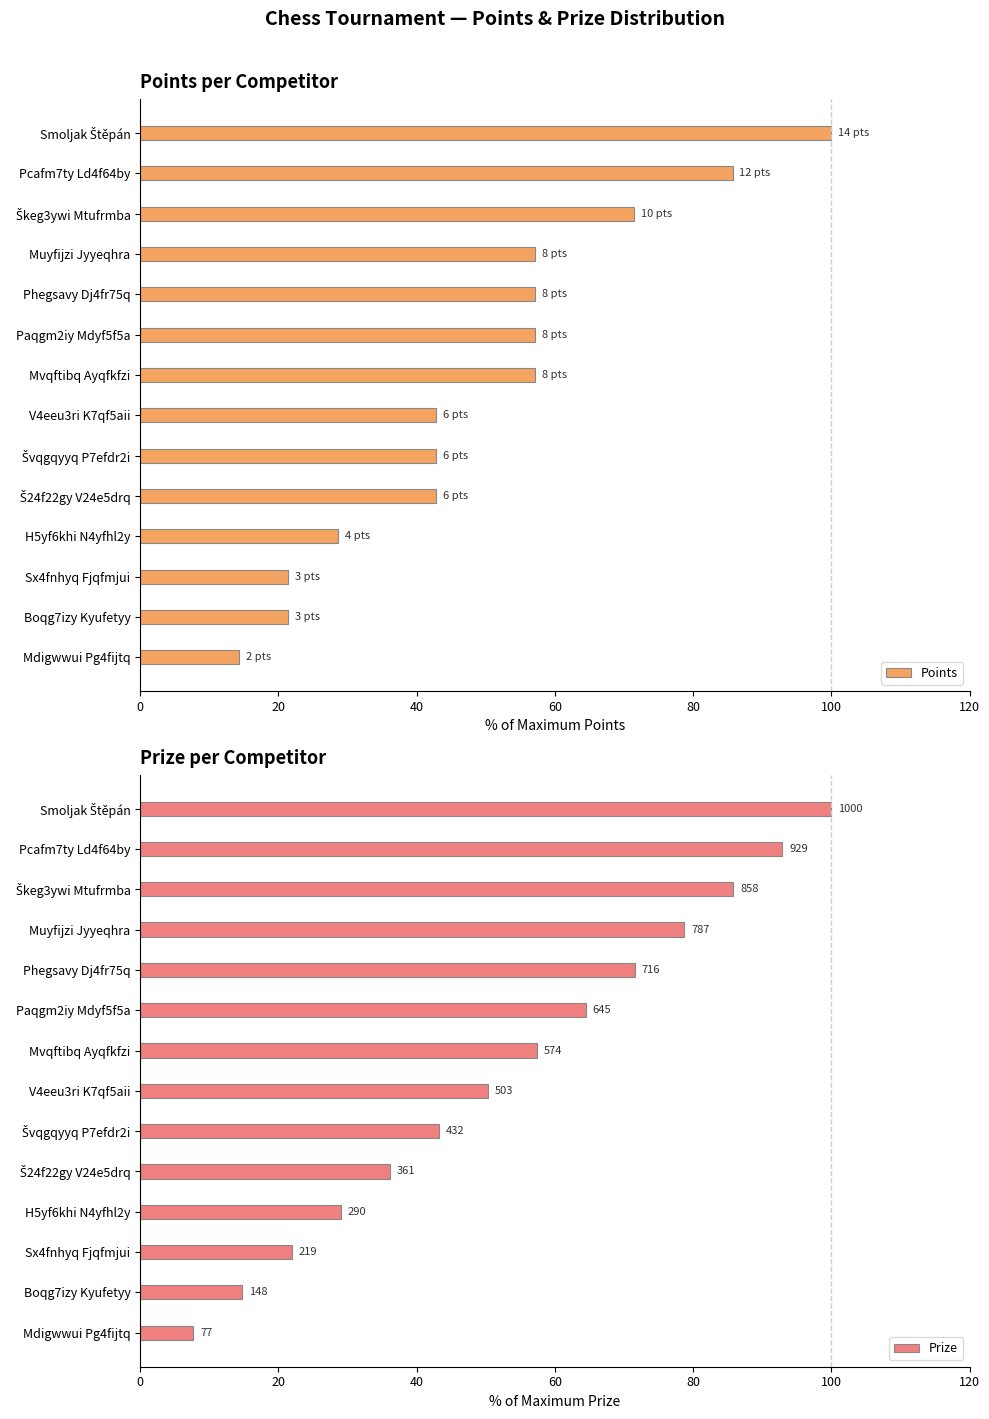

What is the sum of all Points values?

700.0